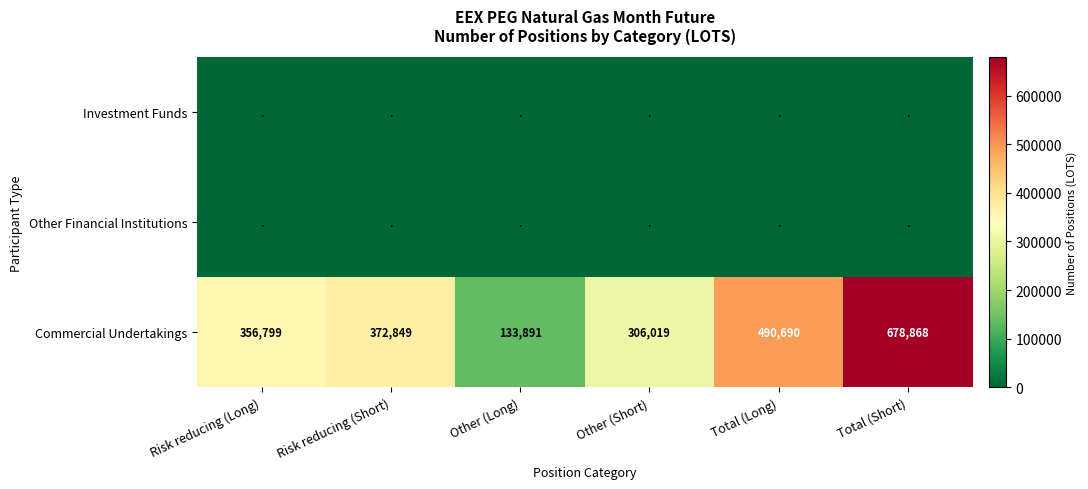

What is the difference between the highest and lowest values at Other (Long)?

133891